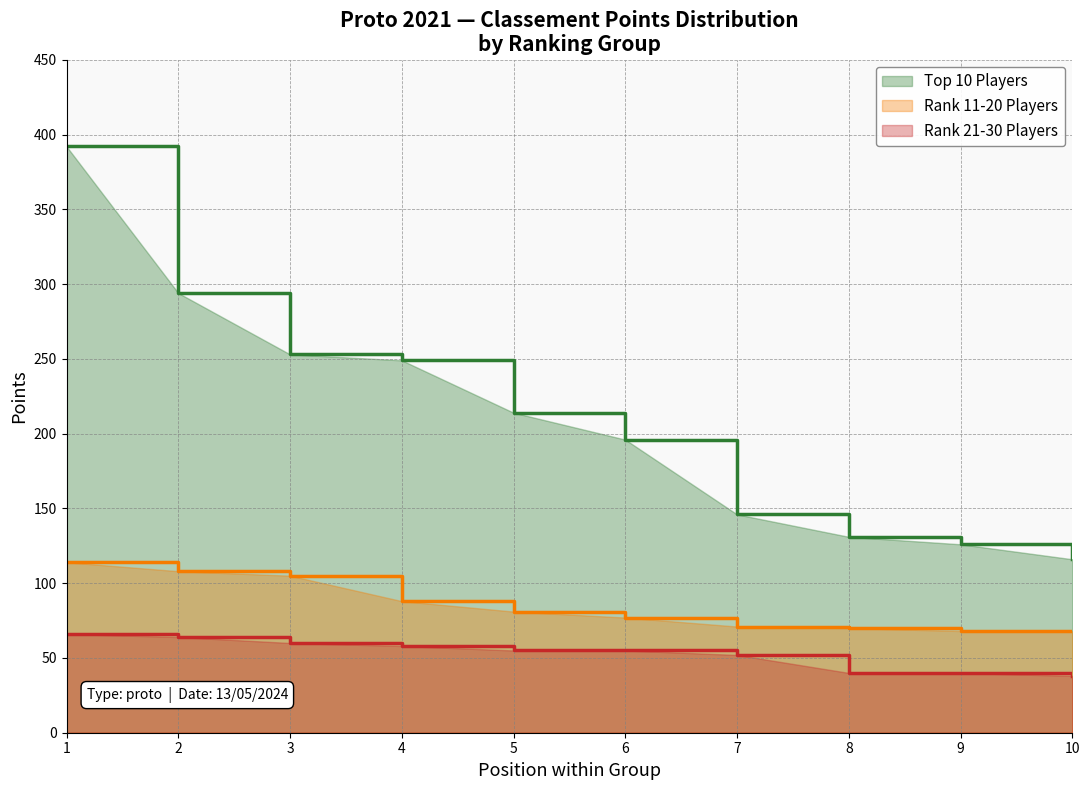

At which label is Rank 11-20 Players closest to 91?

4